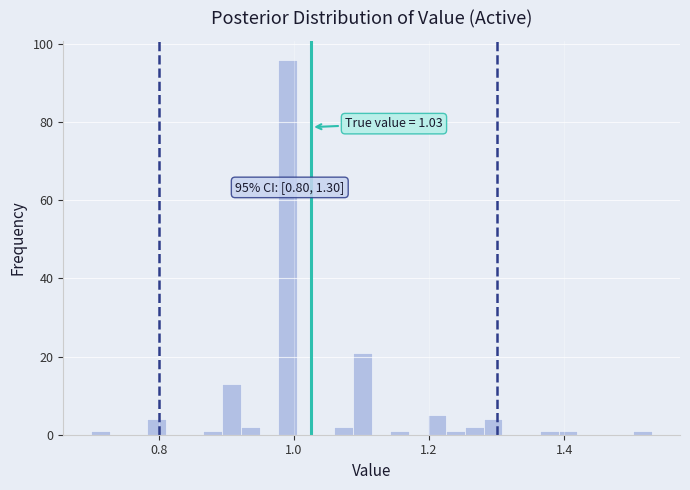

Read against the x-axis, roughly where is the centre of the tallest bar?

1.00